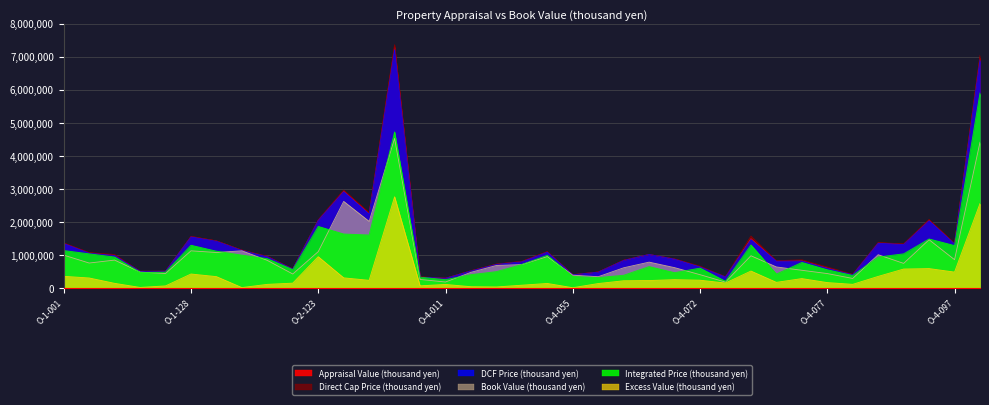

The Book Value (thousand yen) series shows 715614 at O-4-031. True or false?

True